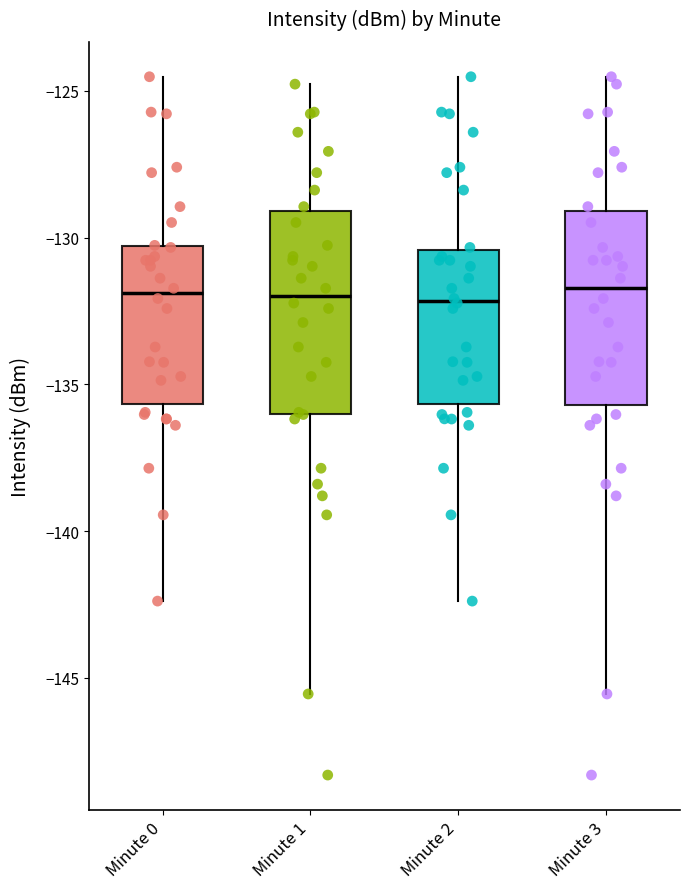

Reading left to right, read every box against the y-axis: the position of its median line, the range the box covers, and the ends of its whiskers. The values are not printed on the chart, so give them approximately, as read against the axis.

Minute 0: median -132.0, box -135.5 to -130.5, whiskers -142.5 to -124.5
Minute 1: median -132.0, box -136.0 to -129.0, whiskers -145.5 to -125.0
Minute 2: median -132.0, box -135.5 to -130.5, whiskers -142.5 to -124.5
Minute 3: median -131.5, box -135.5 to -129.0, whiskers -145.5 to -124.5